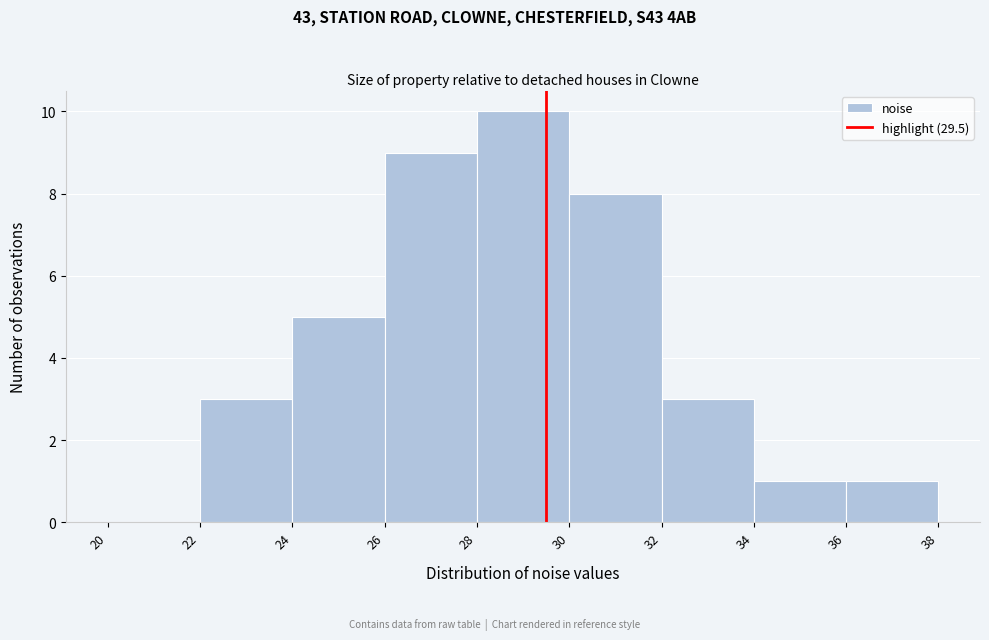

What is the height of the bar covering 22 to 24 on the x-axis? The values are not printed on the chart, so give them approximately, as read against the axis.

3